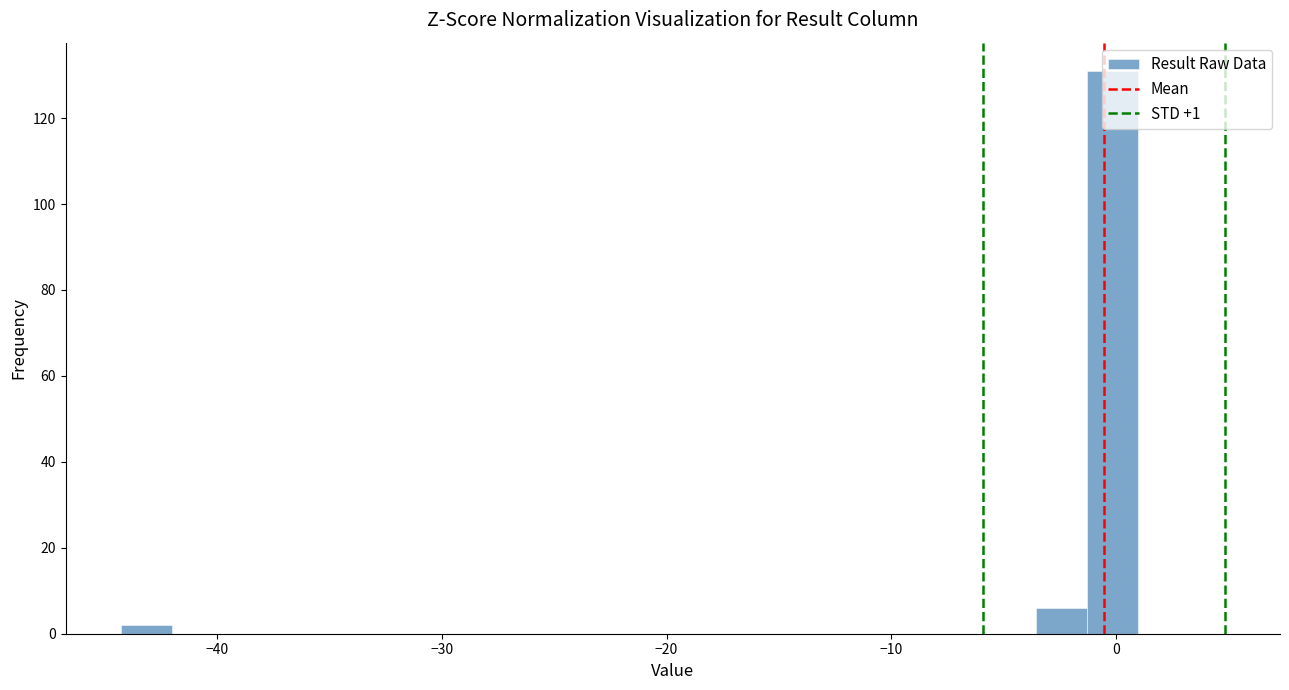

Around what value on the x-axis is the tallest bar? Give the approximate position of its centre, as read against the axis.

0